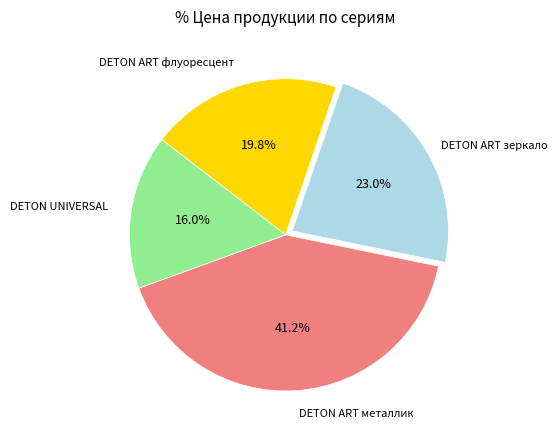

Is there any slice that represents more than half of the pie?

No